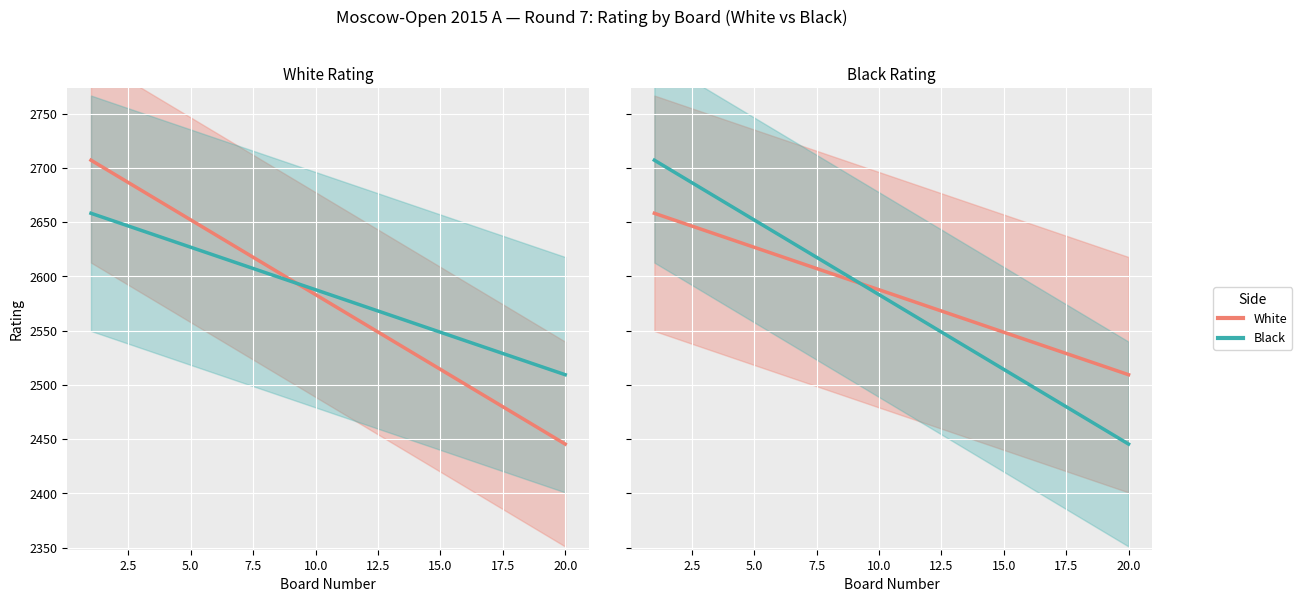

How many data points does each series have?

20